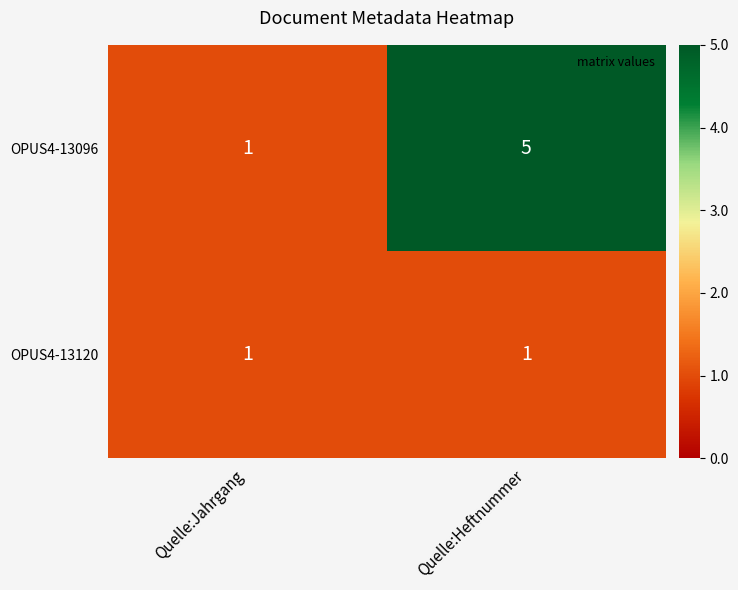

Reading right to left, extract all data points from this chart.

OPUS4-13096: Quelle:Heftnummer=5	Quelle:Jahrgang=1
OPUS4-13120: Quelle:Heftnummer=1	Quelle:Jahrgang=1